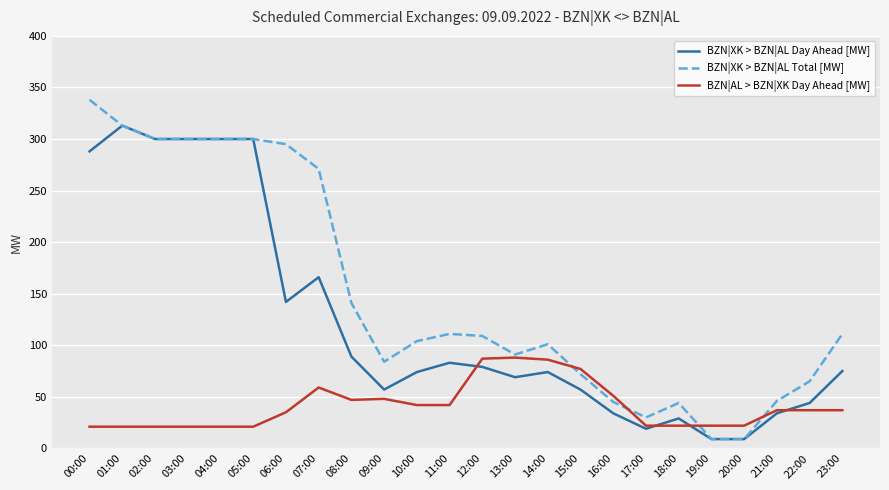

What is the total value across all series at 05:00?

621